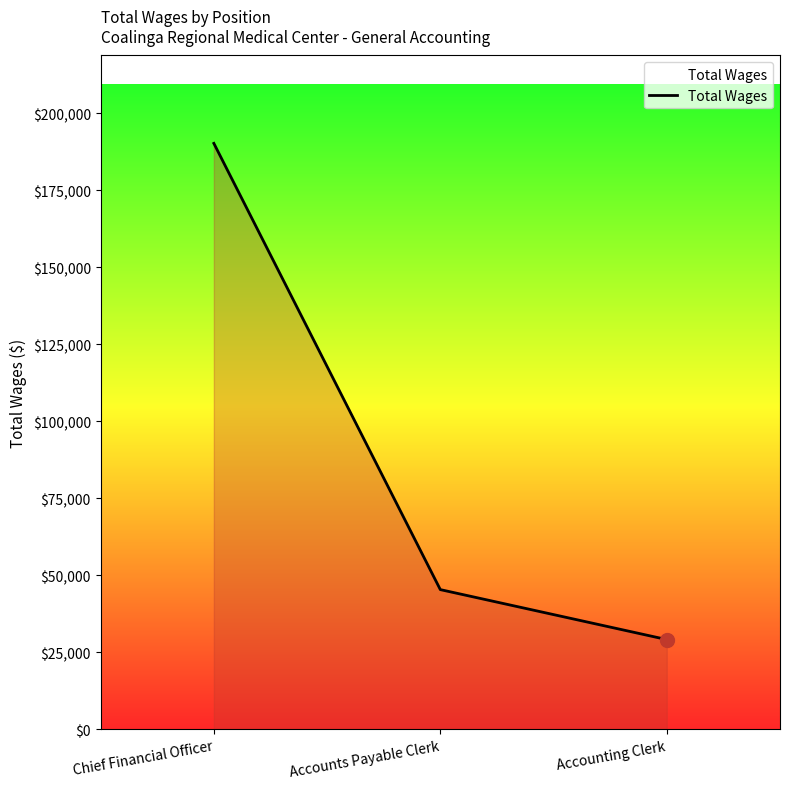

What position from the left is Chief Financial Officer?

1